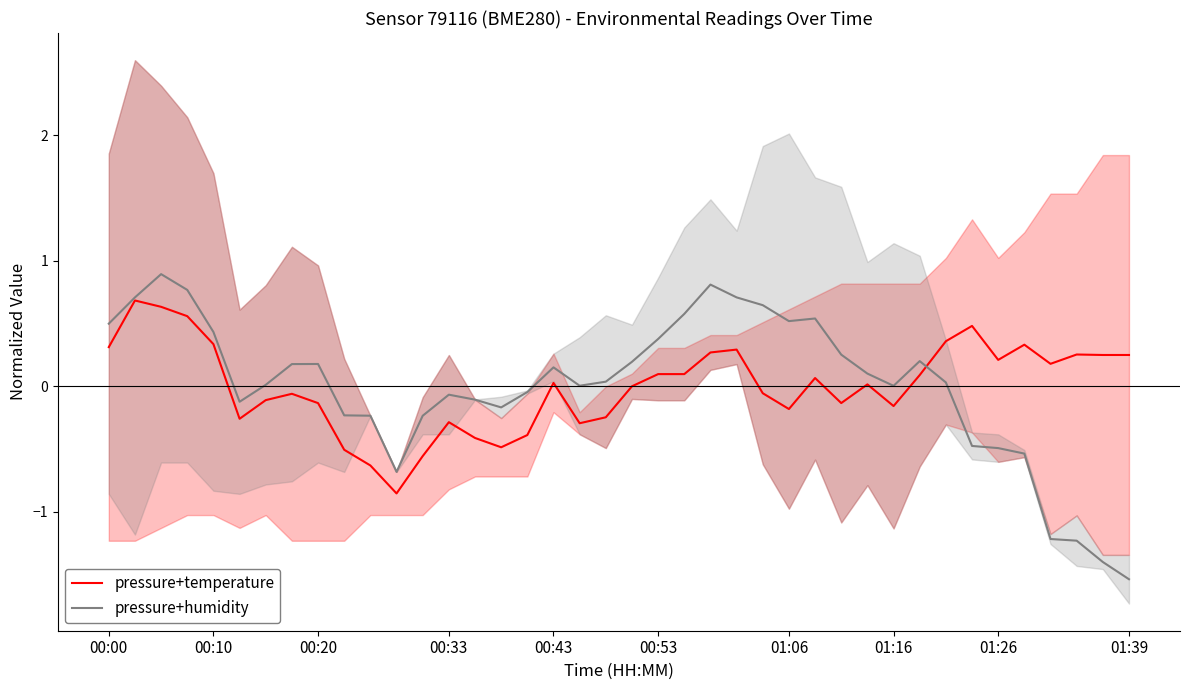

What is the minimum value for pressure+temperature?

-0.9